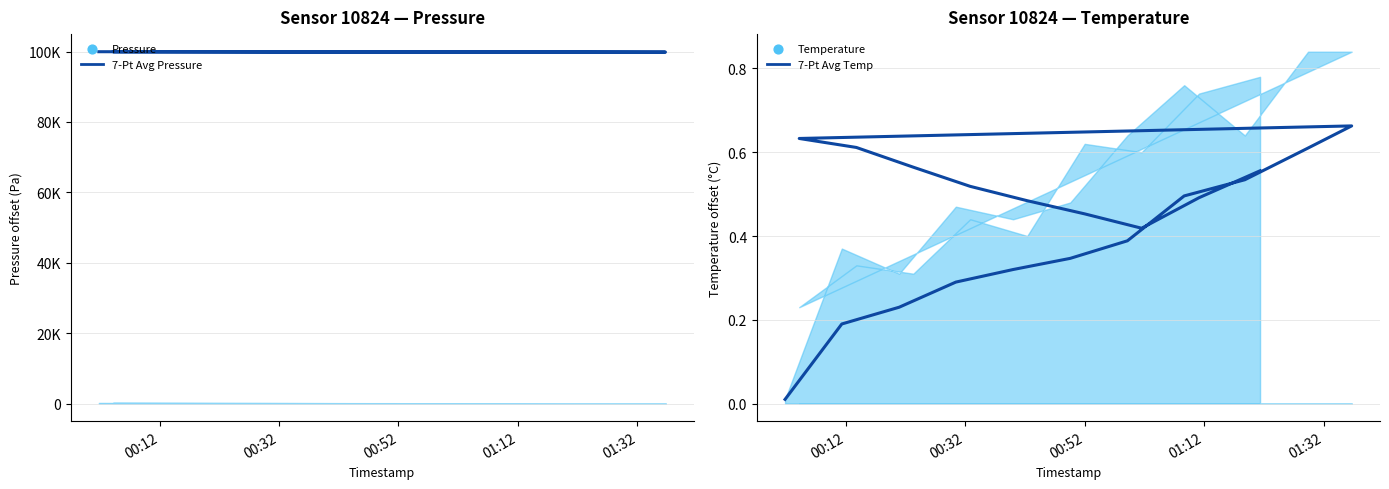

What is the total value across all series at 00:52?

99946.3